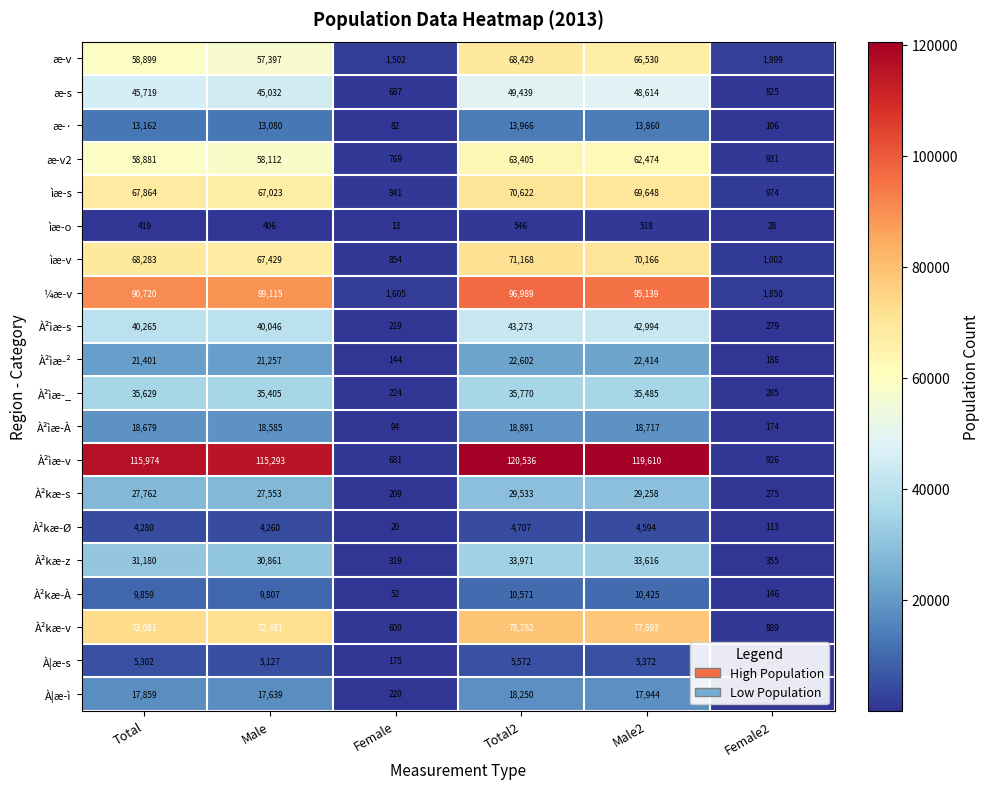

True or false: À²kæ-z has a value of 22856 at Total2.

False